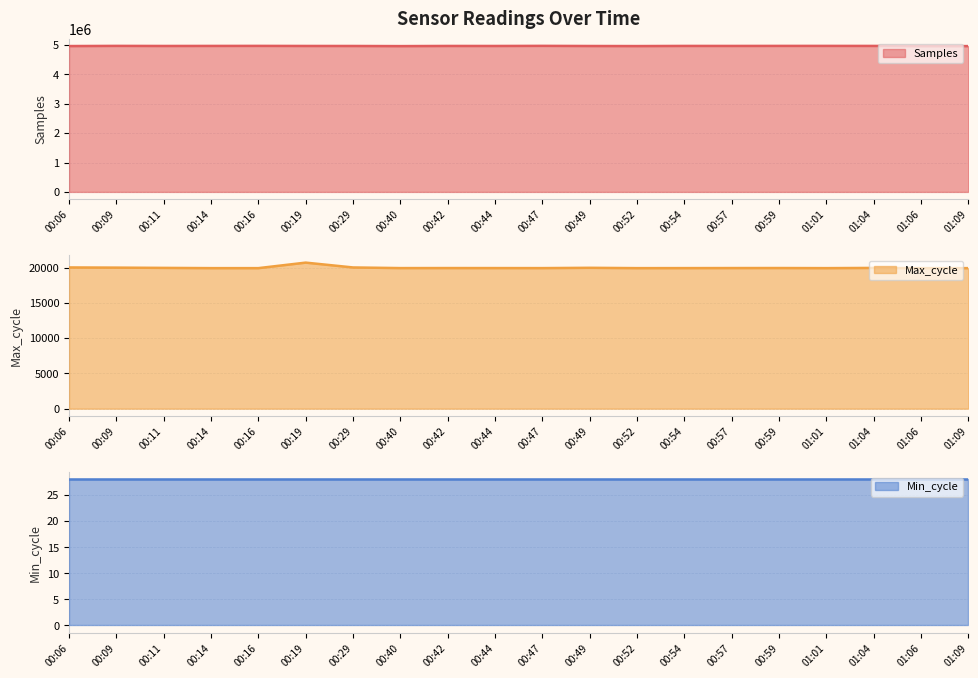

At which label is Max_cycle closest to 20308?

00:06